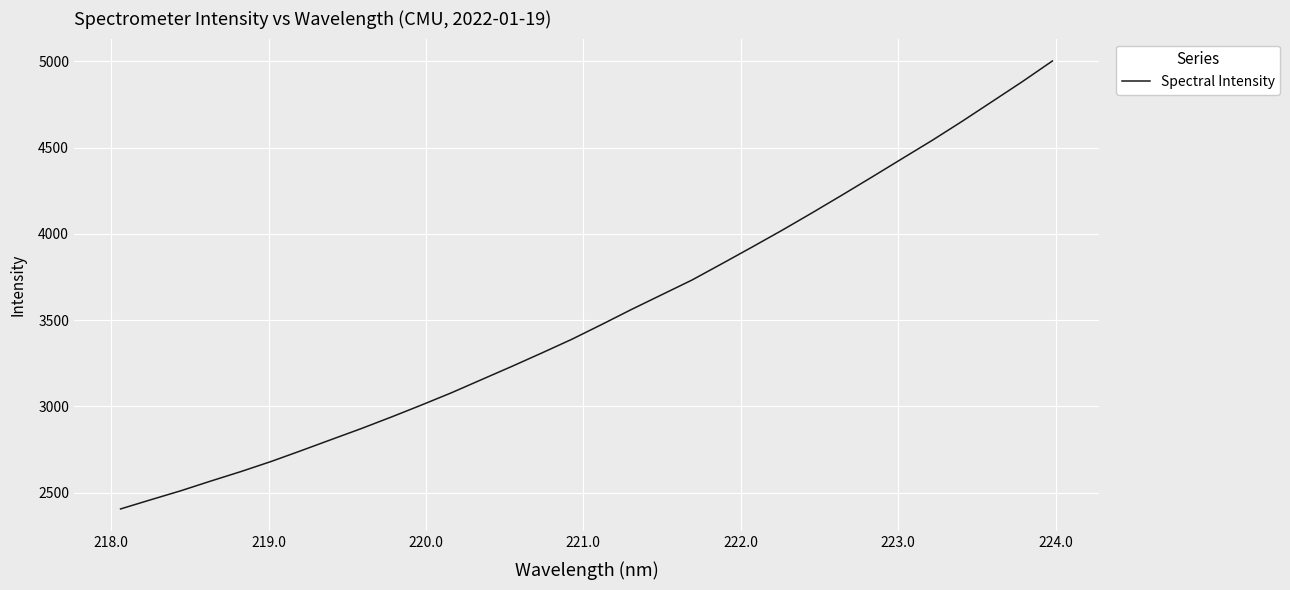

What is the smallest value displayed?

2405.5